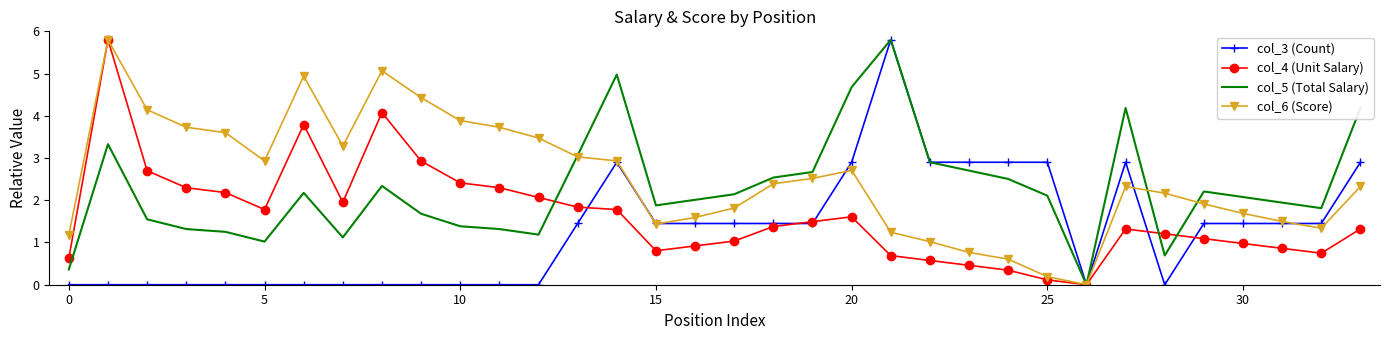

Rank the series by their average value, from highest to lowest.

col_6 (Score), col_5 (Total Salary), col_4 (Unit Salary), col_3 (Count)